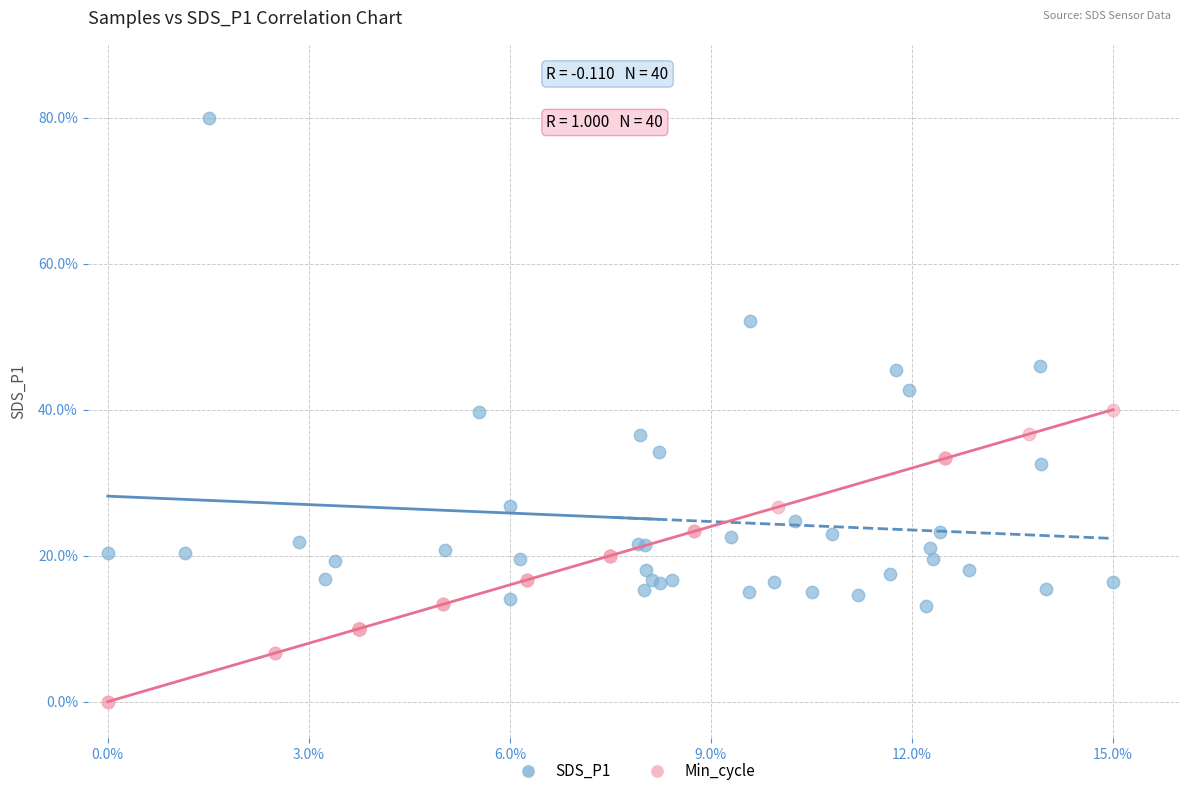

Which series has the widest spread of Y values?

SDS_P1